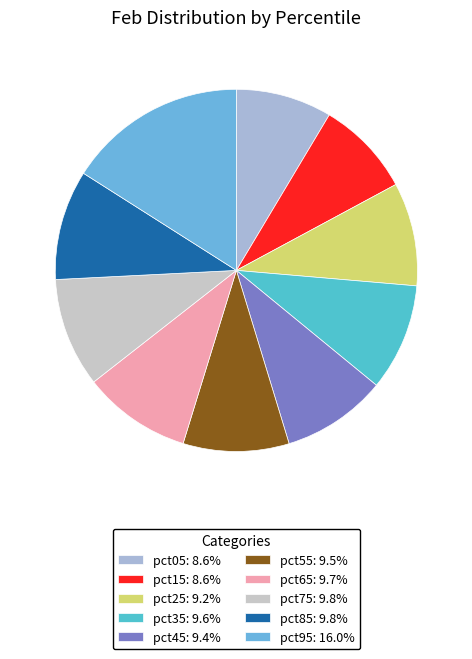

How many slices are in this pie chart?

10